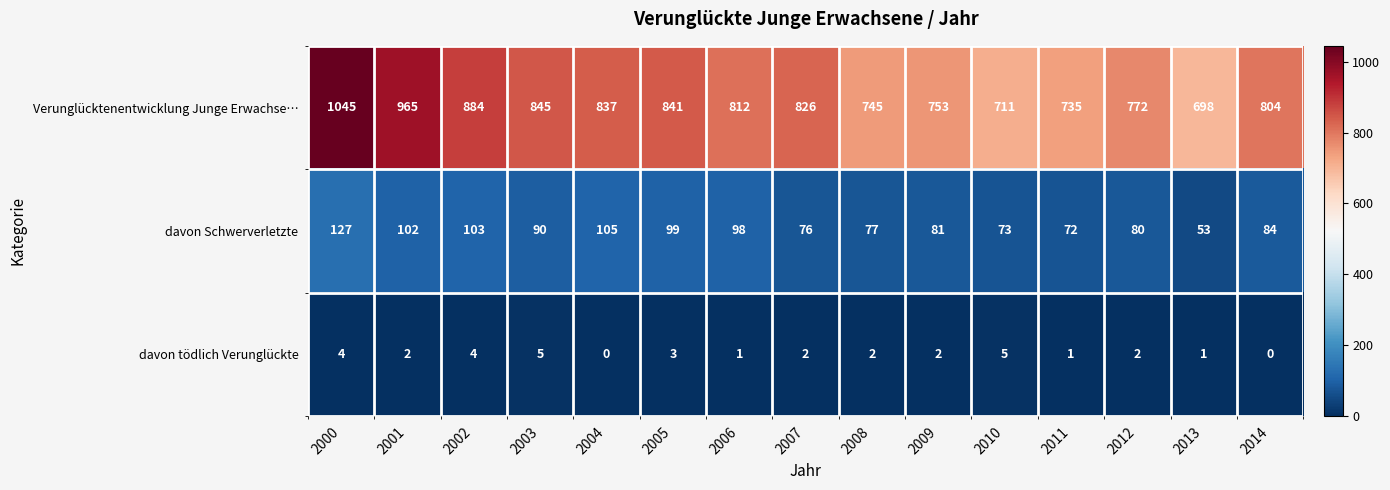

Which series has the widest spread of values?

Verunglücktenentwicklung Junge Erwachse…